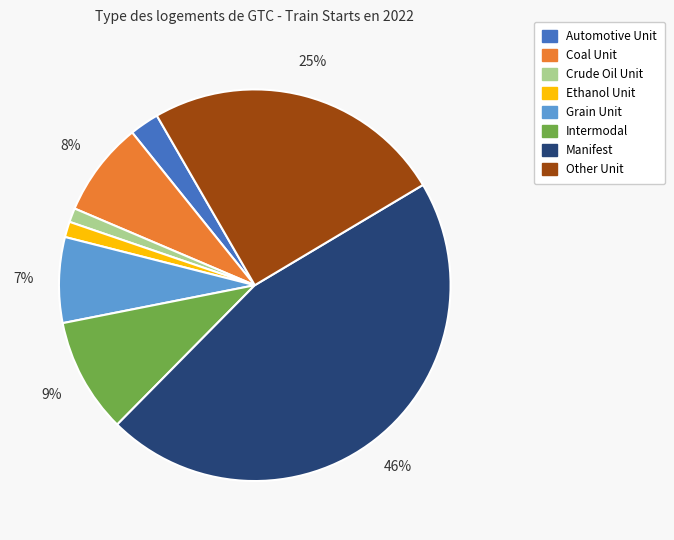

To the nearest percent, what portion does Ethanol Unit represent?

1%